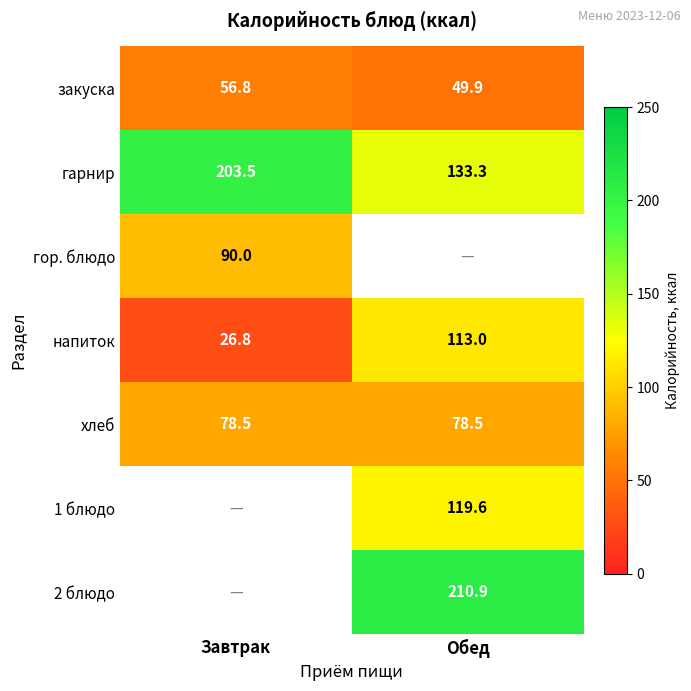

At which label is гарнир closest to 168?

Обед